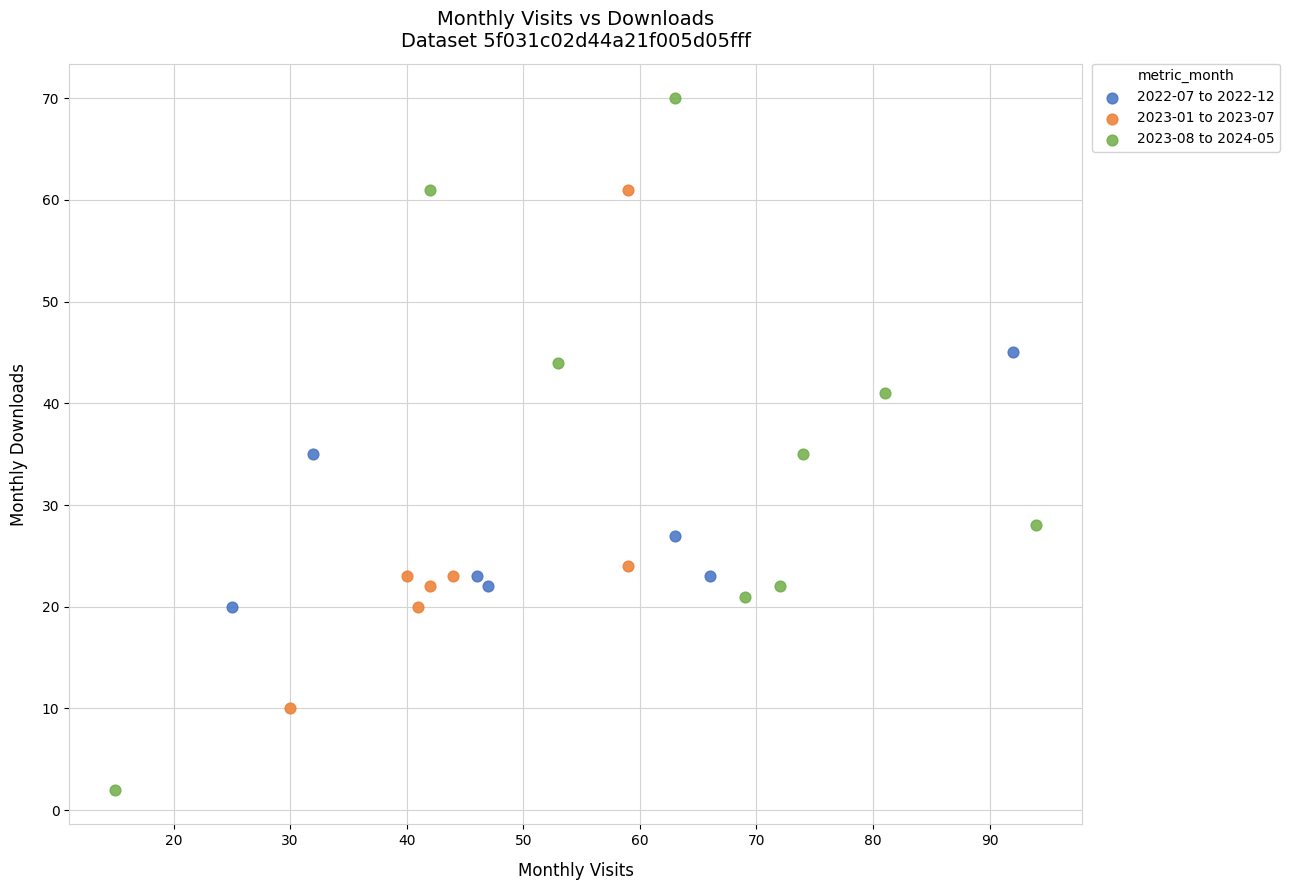

What are all the series names shown in the legend?

2022-07 to 2022-12, 2023-01 to 2023-07, 2023-08 to 2024-05